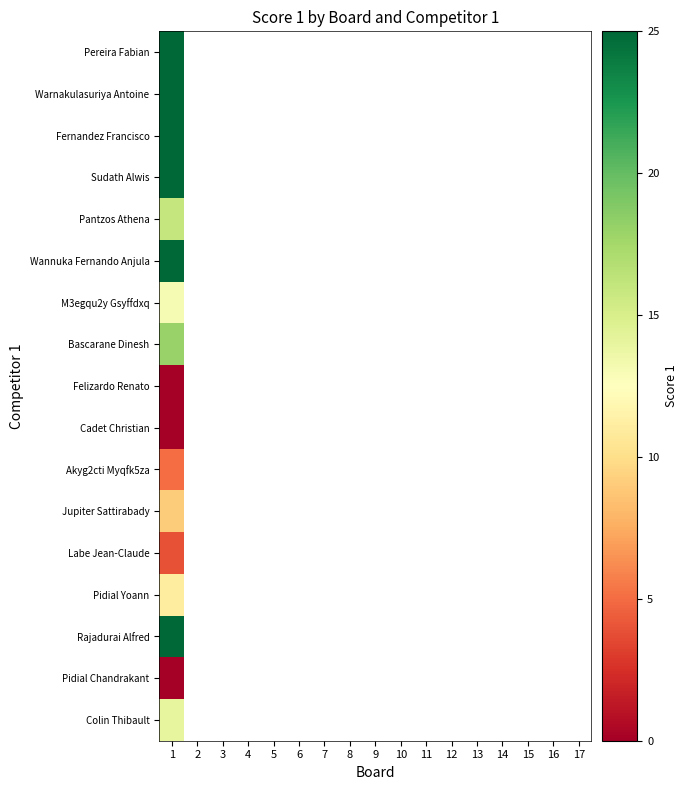

How many series are shown in this chart?

17